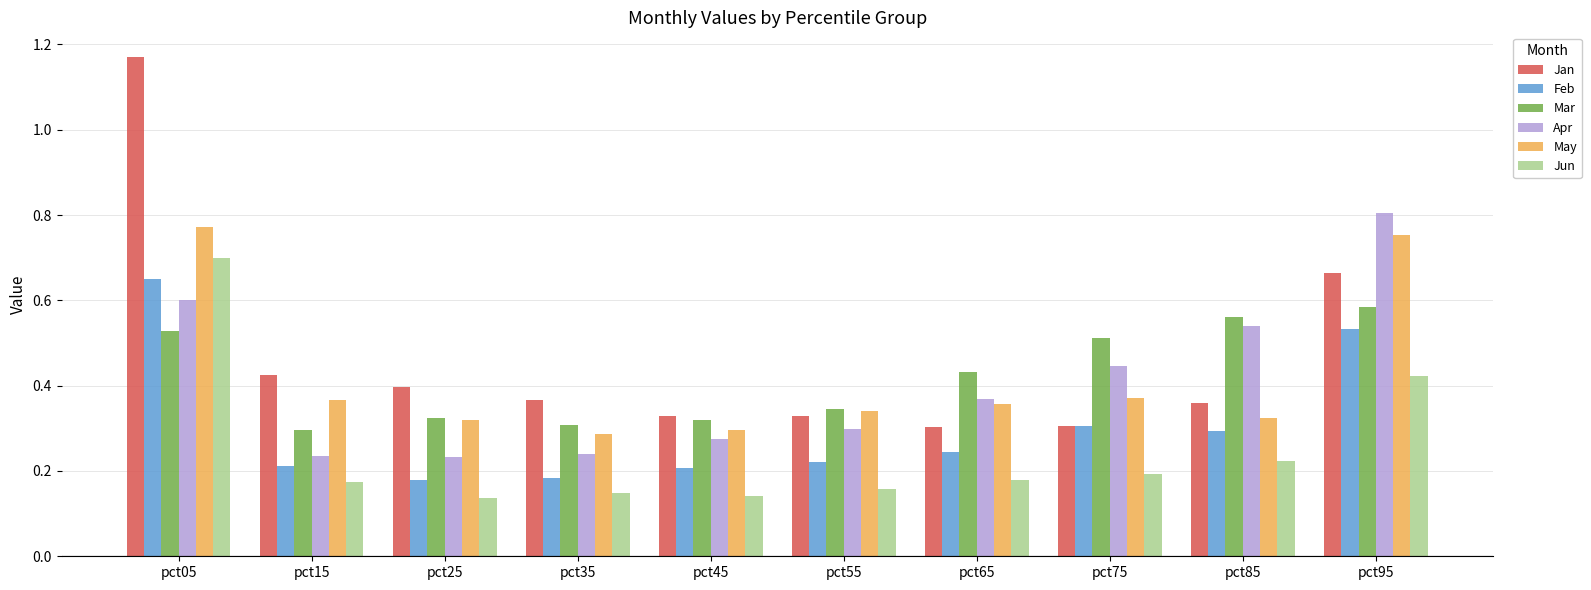

Are the bars grouped side by side (vs. stacked)?

Yes